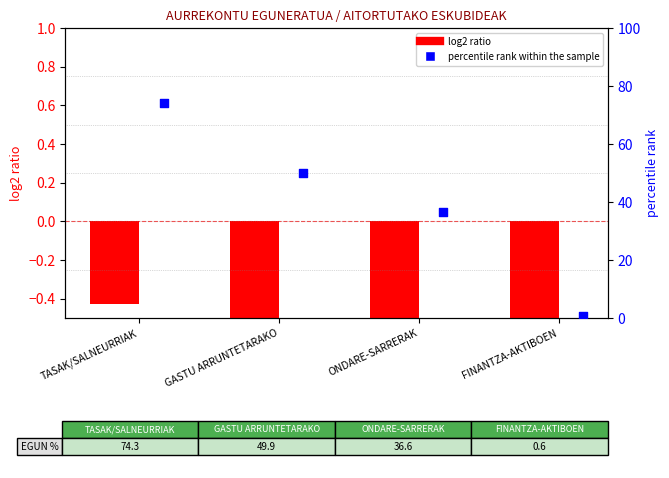

At how many categories does at least one series exceed 65?

1